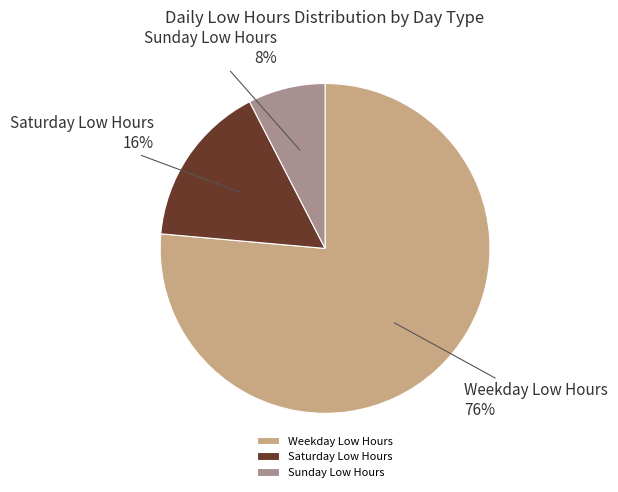

Approximately how many times larger is the value at Sunday Low Hours compared to Saturday Low Hours?

0.5